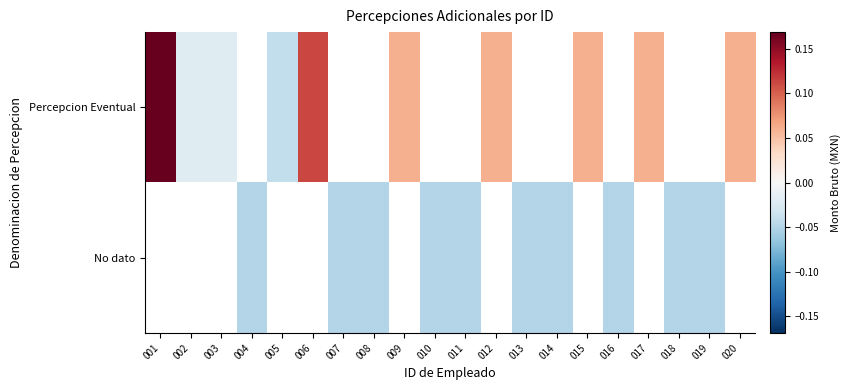

Which series has the widest spread of values?

Percepcion Eventual